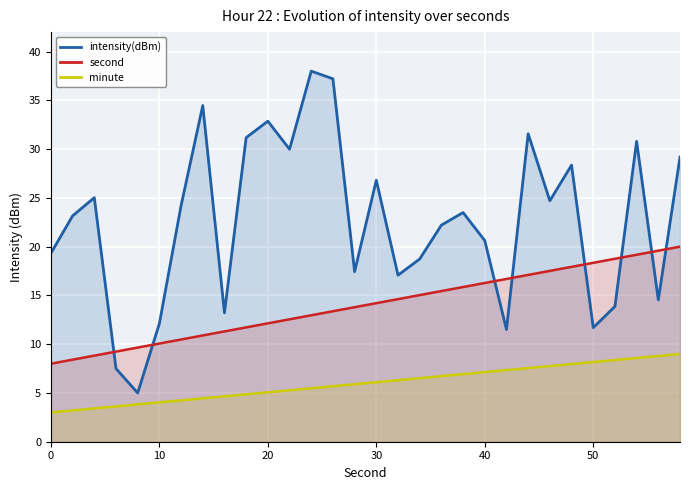

What value does the second series have at 20?

12.1